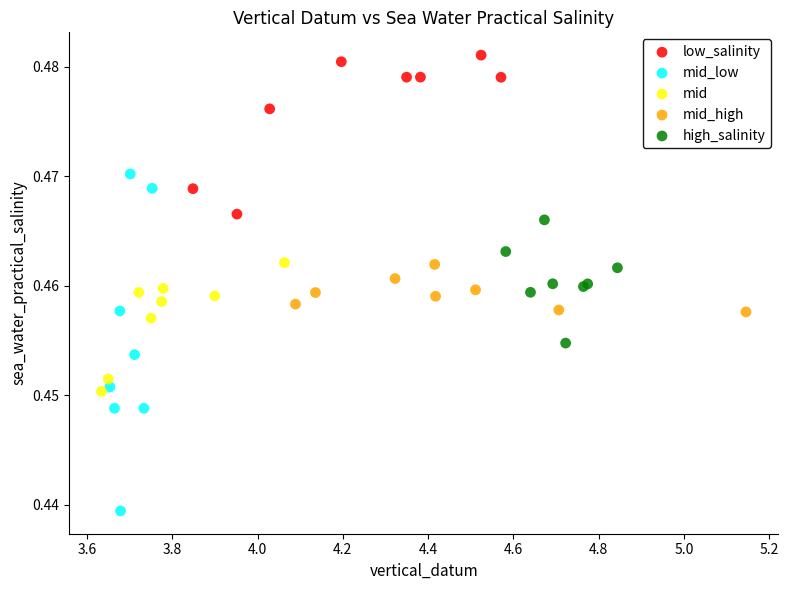

Which series contains the highest Y value?

low_salinity